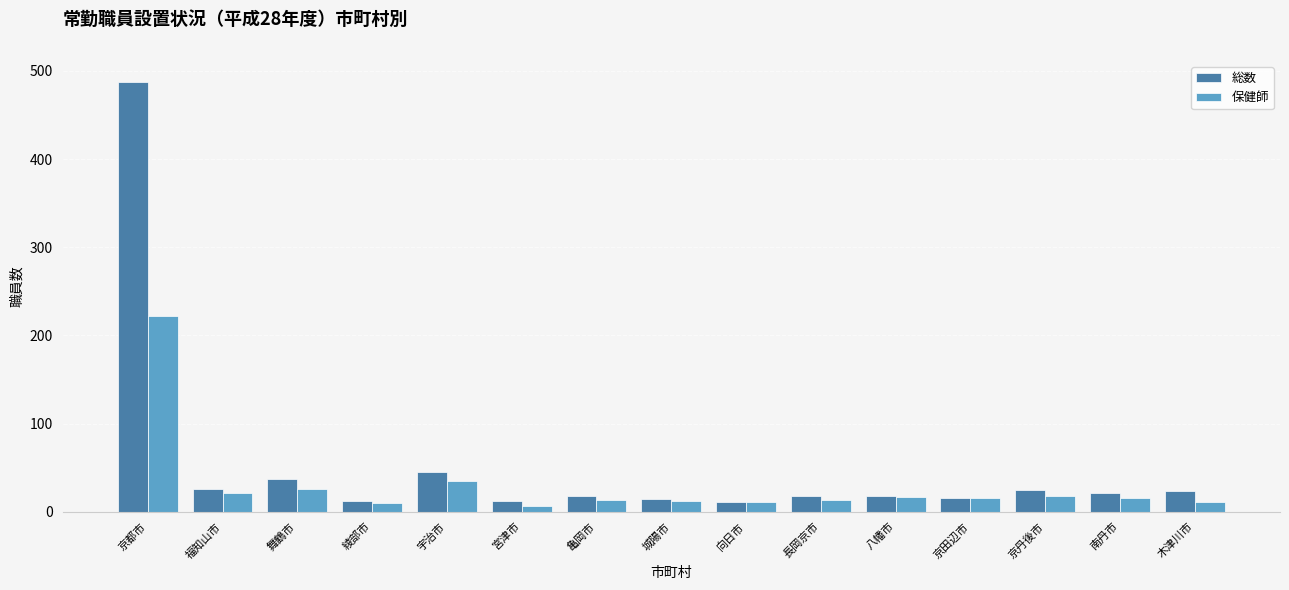

Which series has the largest range (max minus min)?

総数